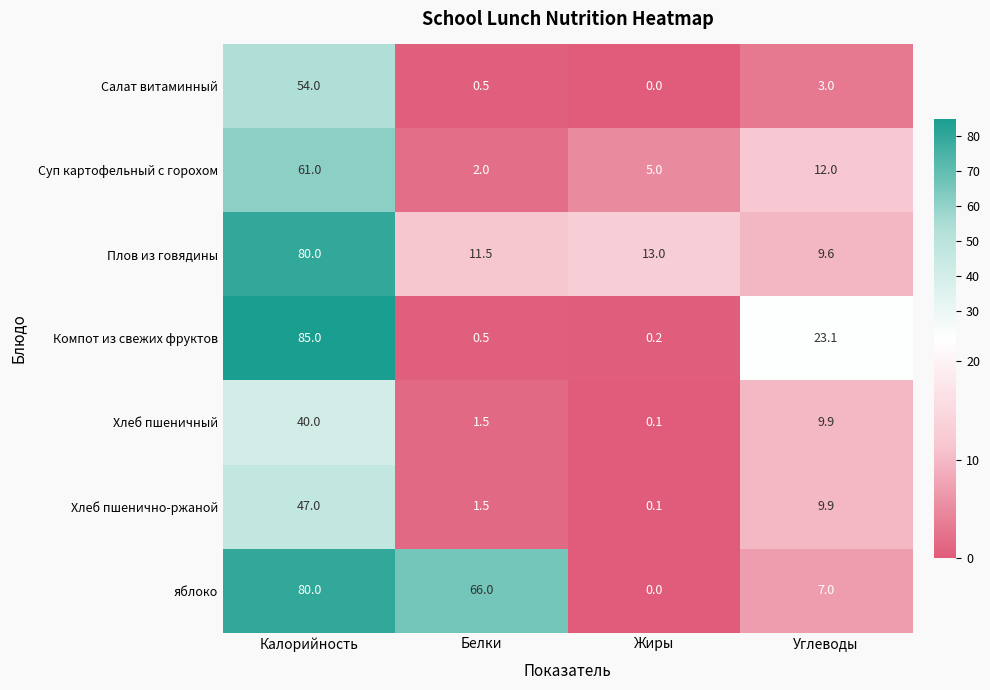

What is the average value of the Хлеб пшенично-ржаной series?

14.6